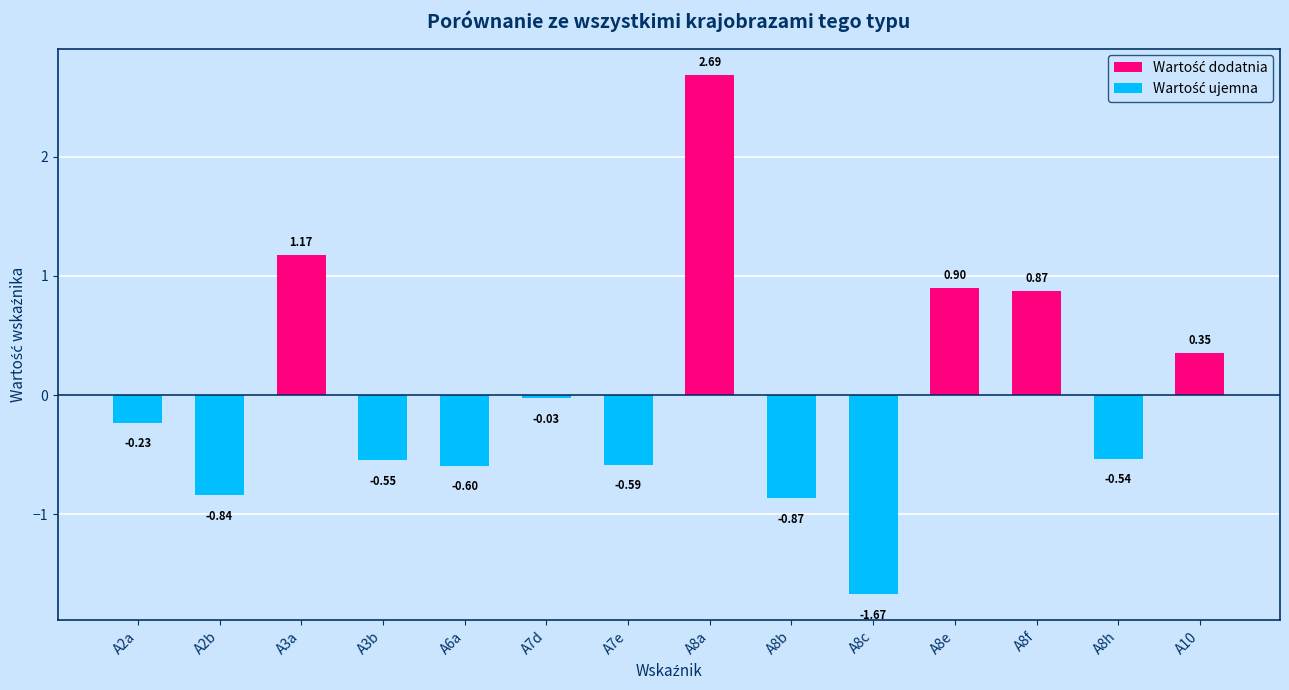

What is the greatest value displayed?

2.7